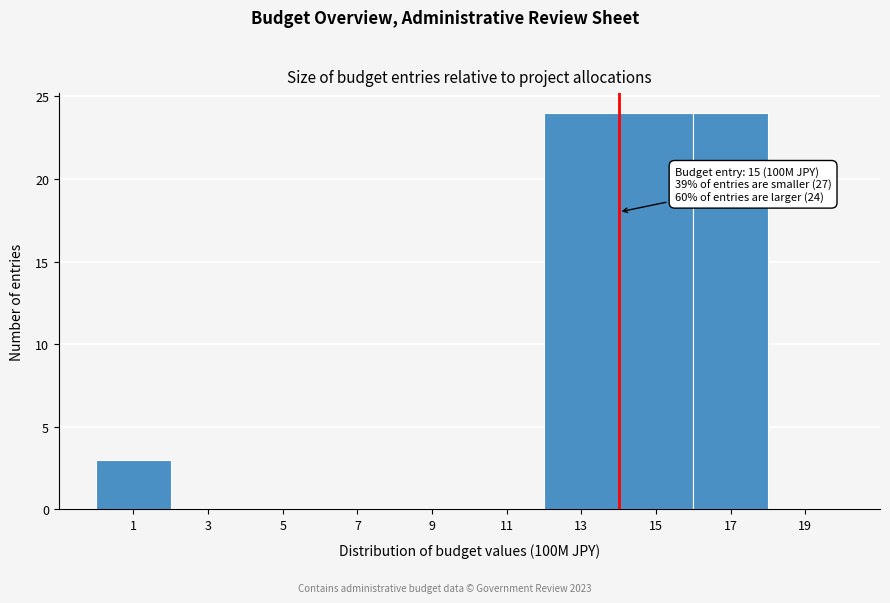

Reading right to left, list all the values displayed in this chart.

19=0	17=24	15=24	13=24	11=0	9=0	7=0	5=0	3=0	1=3